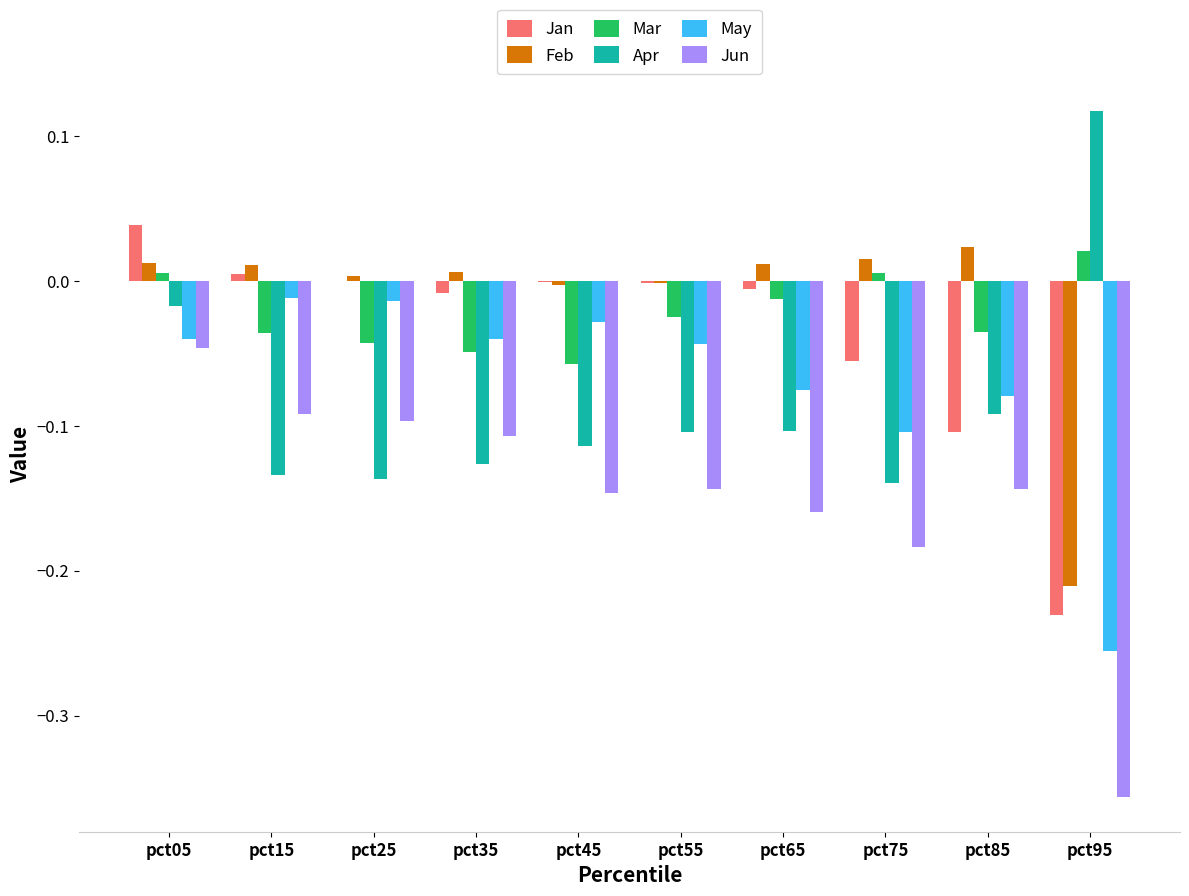

How many distinct data groups are displayed?

6